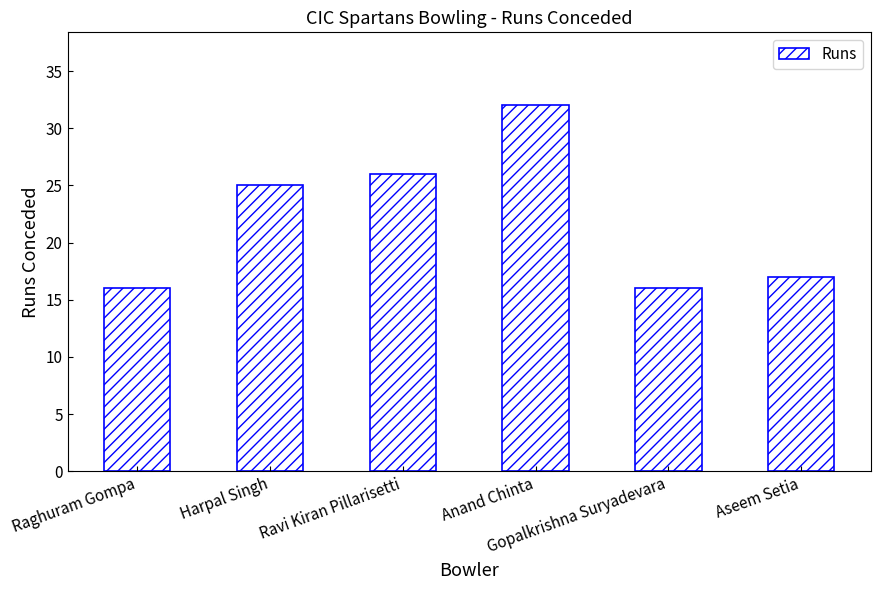

Does the chart contain any negative values?

No